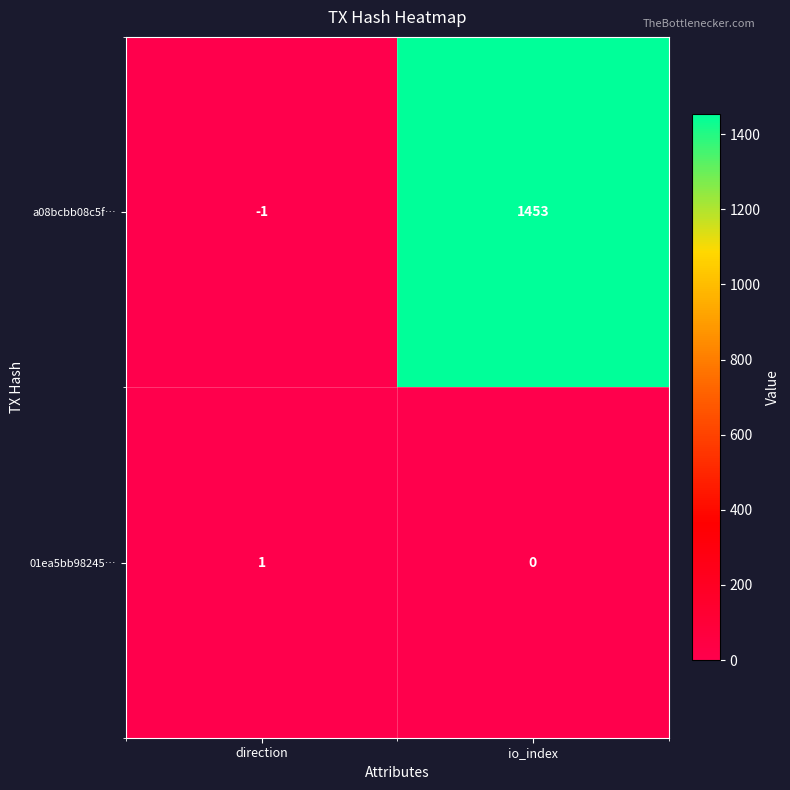

How many data points in 01ea5bb98245… are less than 1?

1